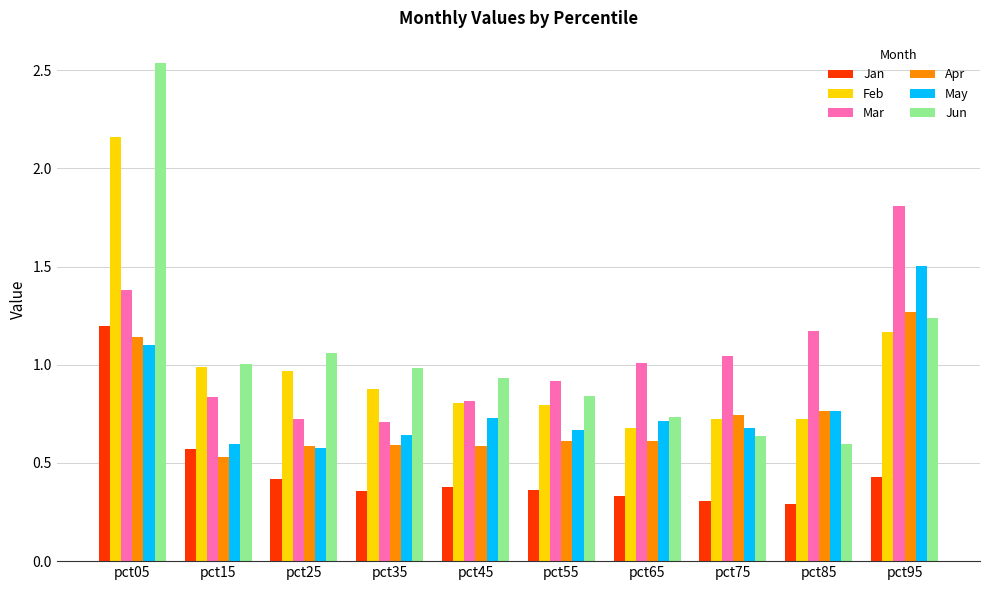

Are the bars horizontal?

No